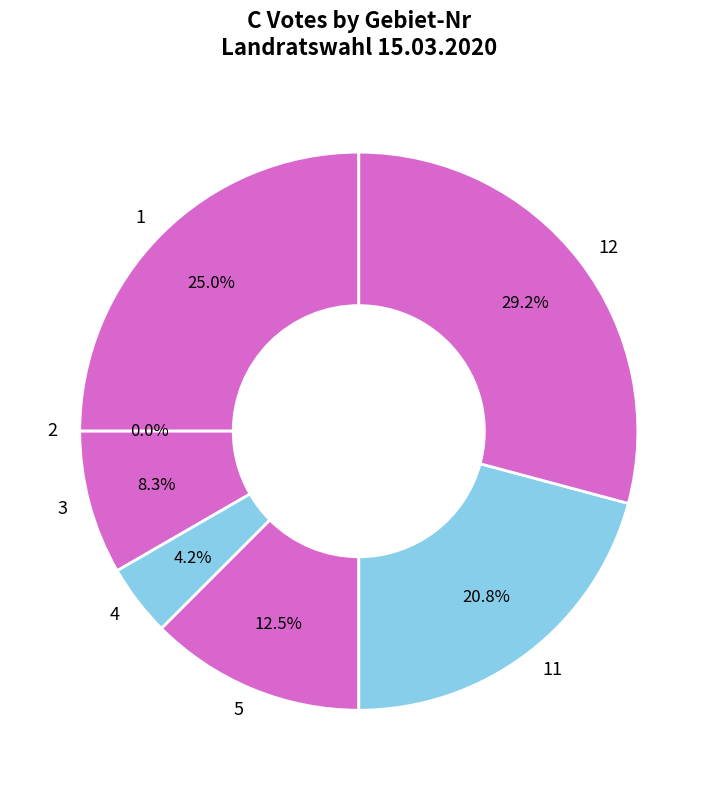

What is the ratio of the value at 1 to the value at 12?

0.9